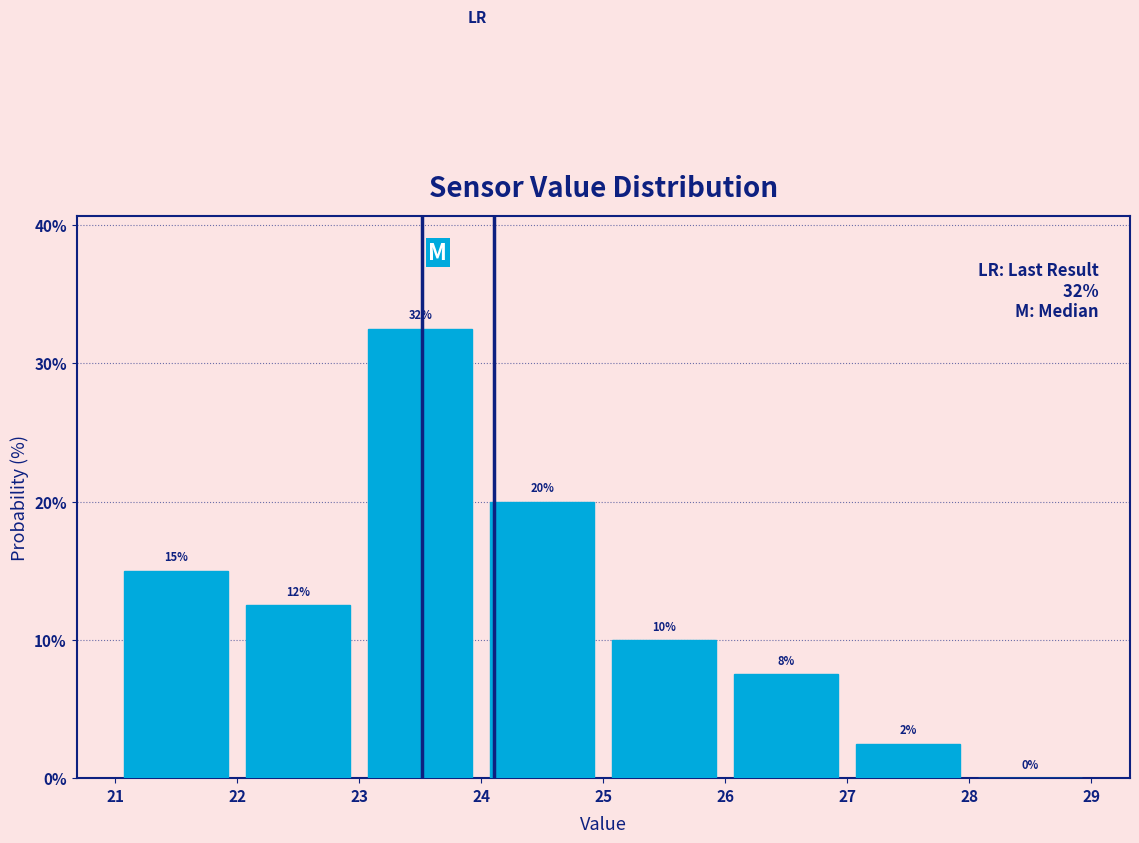

Over which range of the x-axis is the bar tallest?

23 to 24